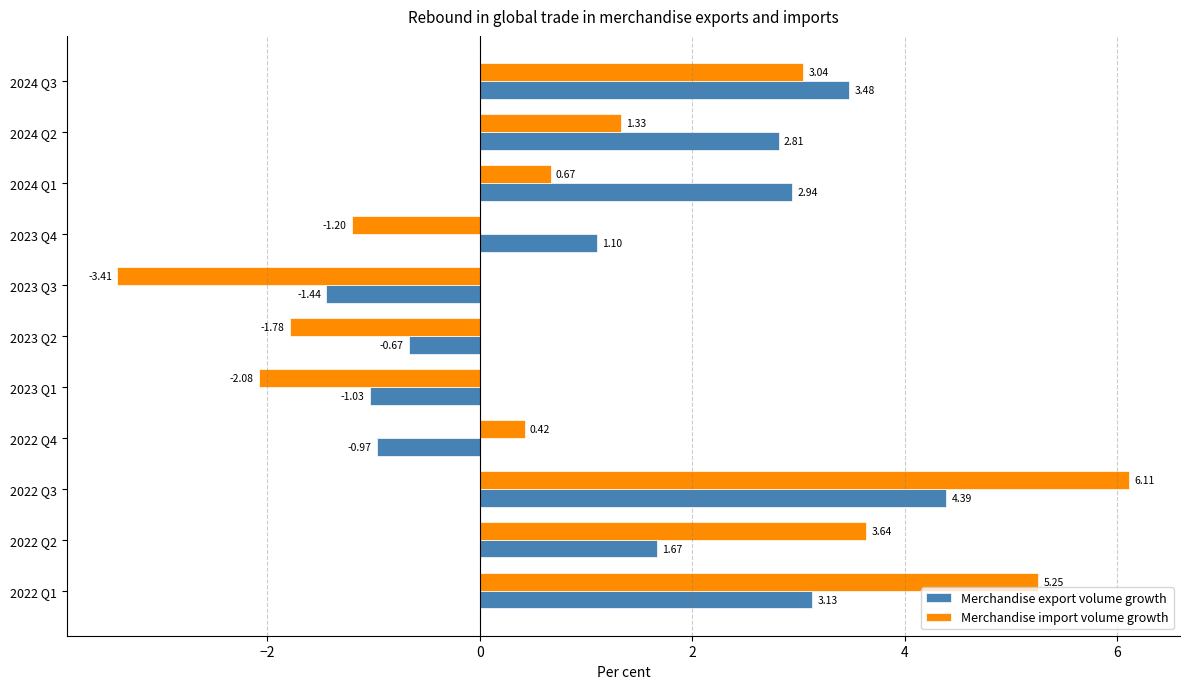

List the series in order of their overall mean, lowest first.

Merchandise import volume growth, Merchandise export volume growth